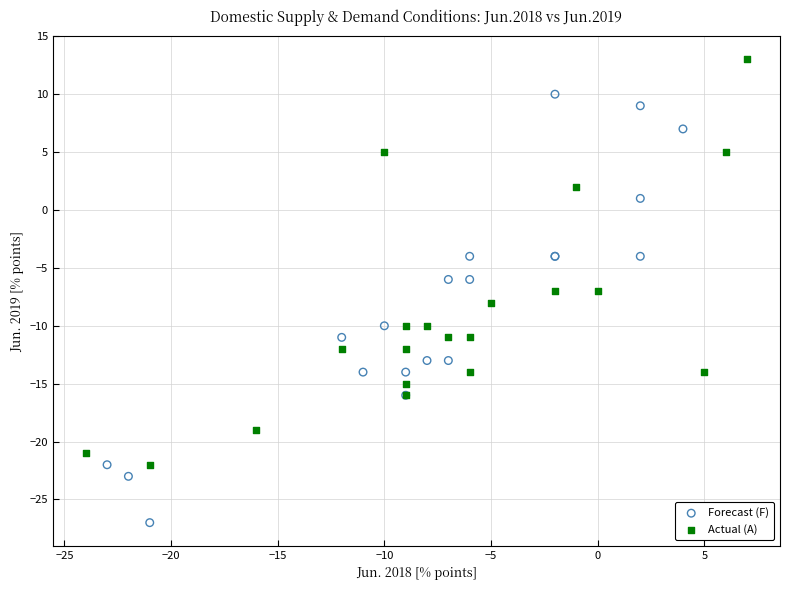

Which series reaches the minimum Y coordinate?

Forecast (F)